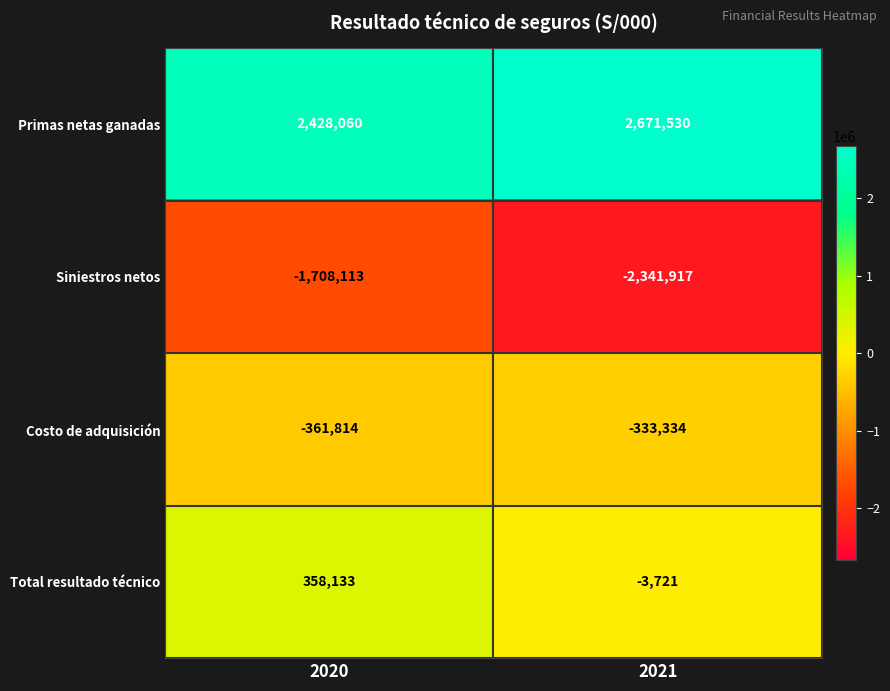

What is the difference between the Total resultado técnico values at 2021 and 2020?

361854